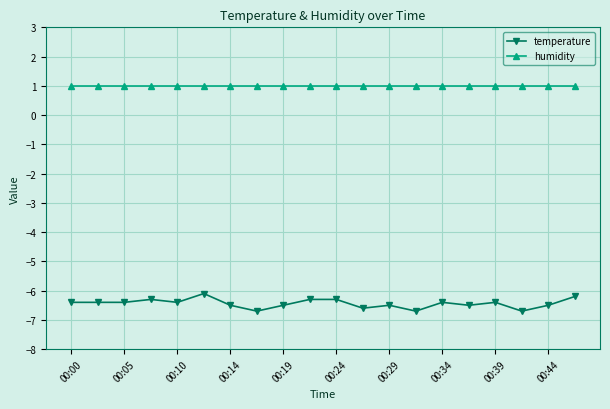

Which series has the largest range (max minus min)?

temperature